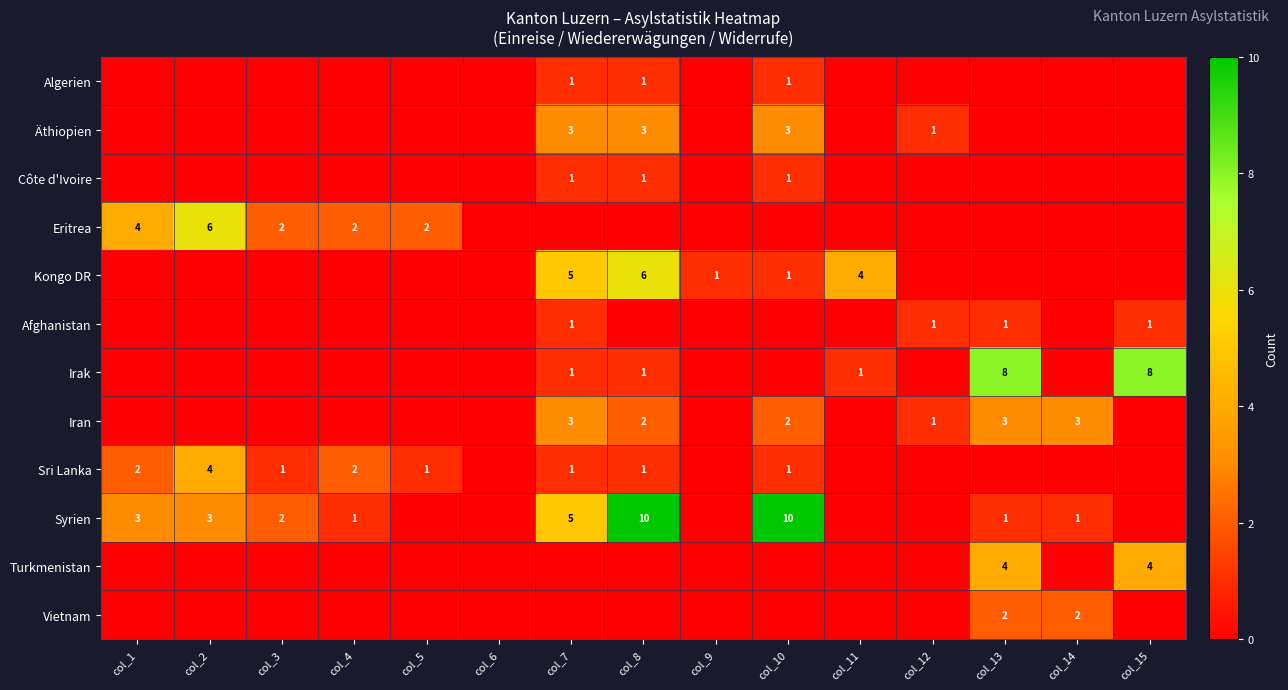

Is it true that Kongo DR equals 1 at col_10?

True